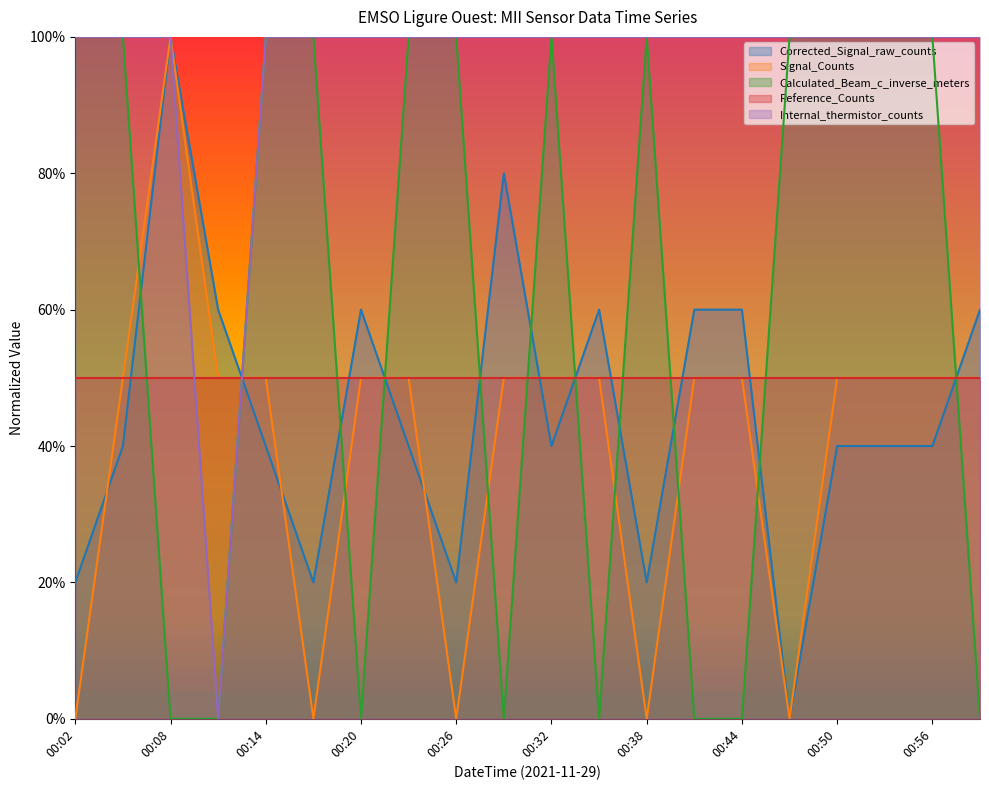

What are all the series names shown in the legend?

Corrected_Signal_raw_counts, Signal_Counts, Calculated_Beam_c_inverse_meters, Reference_Counts, Internal_thermistor_counts